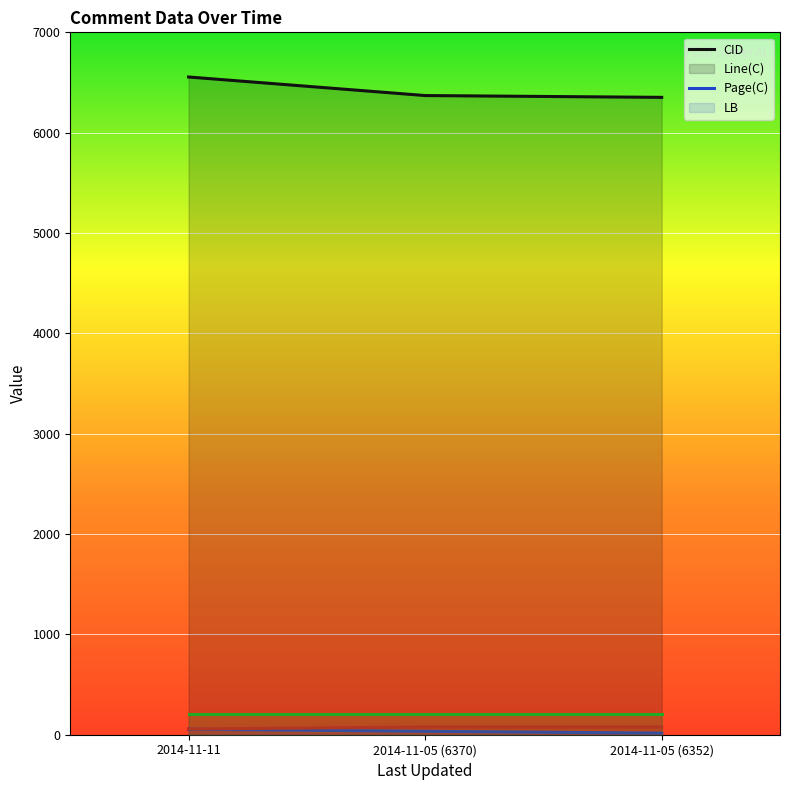

What is the difference between the Line(C) values at 2014-11-05 (6370) and 2014-11-05 (6352)?

18